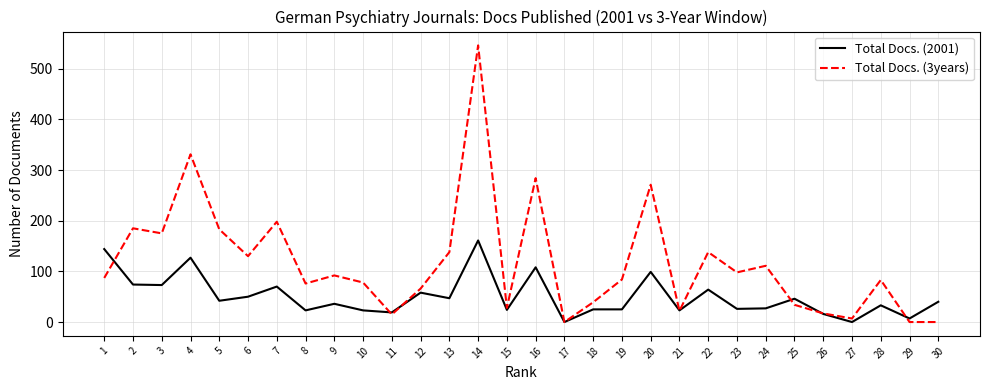

Is the value of Total Docs. (2001) at 27 greater than the value of Total Docs. (3years) at 28?

No